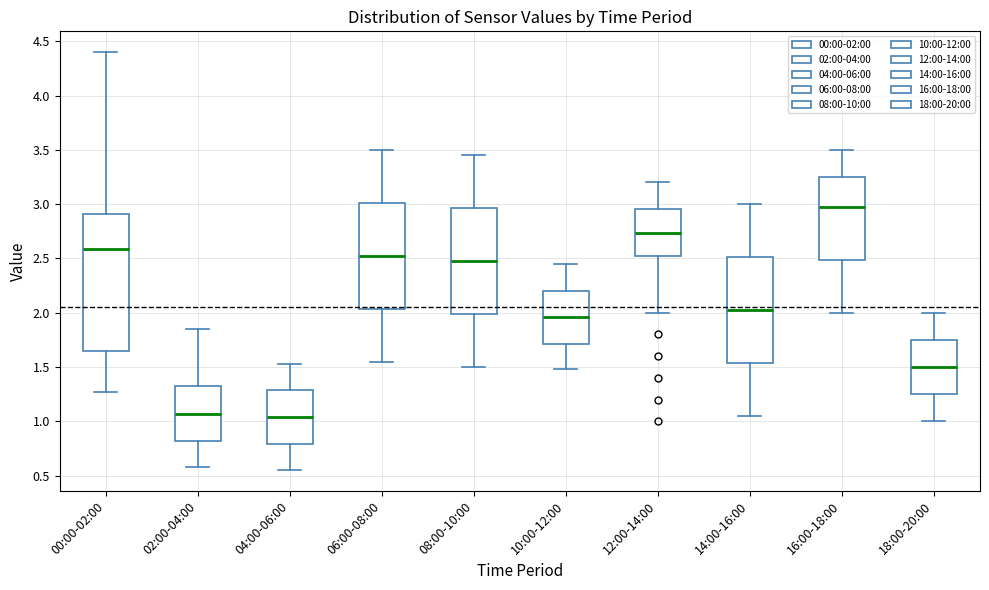

Reading left to right, transcribe this box plot: for each box, give where its median line is, the range the box spans, and where its two whiskers end, as read against the y-axis. The values are not printed on the chart, so give them approximately, as read against the axis.

00:00-02:00: median 2.60, box 1.65 to 2.90, whiskers 1.25 to 4.40
02:00-04:00: median 1.05, box 0.80 to 1.35, whiskers 0.60 to 1.85
04:00-06:00: median 1.05, box 0.80 to 1.30, whiskers 0.55 to 1.55
06:00-08:00: median 2.55, box 2.05 to 3.00, whiskers 1.55 to 3.50
08:00-10:00: median 2.50, box 2.00 to 2.95, whiskers 1.50 to 3.45
10:00-12:00: median 1.95, box 1.70 to 2.20, whiskers 1.50 to 2.45
12:00-14:00: median 2.75, box 2.50 to 2.95, whiskers 2.00 to 3.20
14:00-16:00: median 2.05, box 1.55 to 2.50, whiskers 1.05 to 3.00
16:00-18:00: median 3.00, box 2.50 to 3.25, whiskers 2.00 to 3.50
18:00-20:00: median 1.50, box 1.25 to 1.75, whiskers 1.00 to 2.00